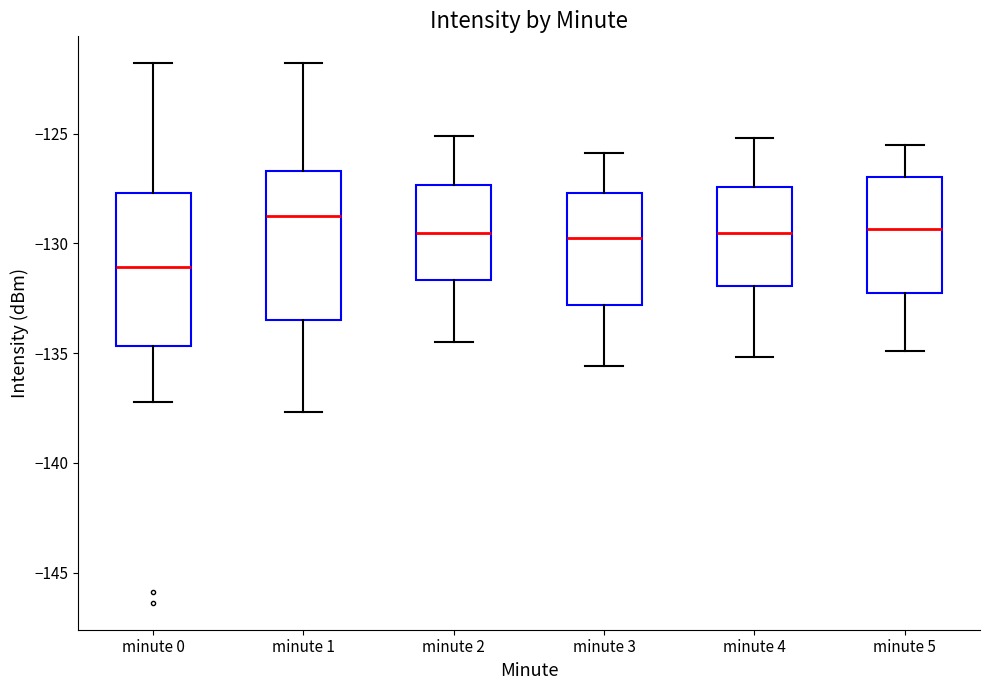

Reading left to right, transcribe this box plot: for each box, give where its median line is, the range the box spans, and where its two whiskers end, as read against the y-axis. The values are not printed on the chart, so give them approximately, as read against the axis.

minute 0: median -131.0, box -134.5 to -127.5, whiskers -137.0 to -122.0
minute 1: median -128.5, box -133.5 to -126.5, whiskers -137.5 to -122.0
minute 2: median -129.5, box -131.5 to -127.5, whiskers -134.5 to -125.0
minute 3: median -129.5, box -133.0 to -127.5, whiskers -135.5 to -126.0
minute 4: median -129.5, box -132.0 to -127.5, whiskers -135.0 to -125.0
minute 5: median -129.5, box -132.0 to -127.0, whiskers -135.0 to -125.5